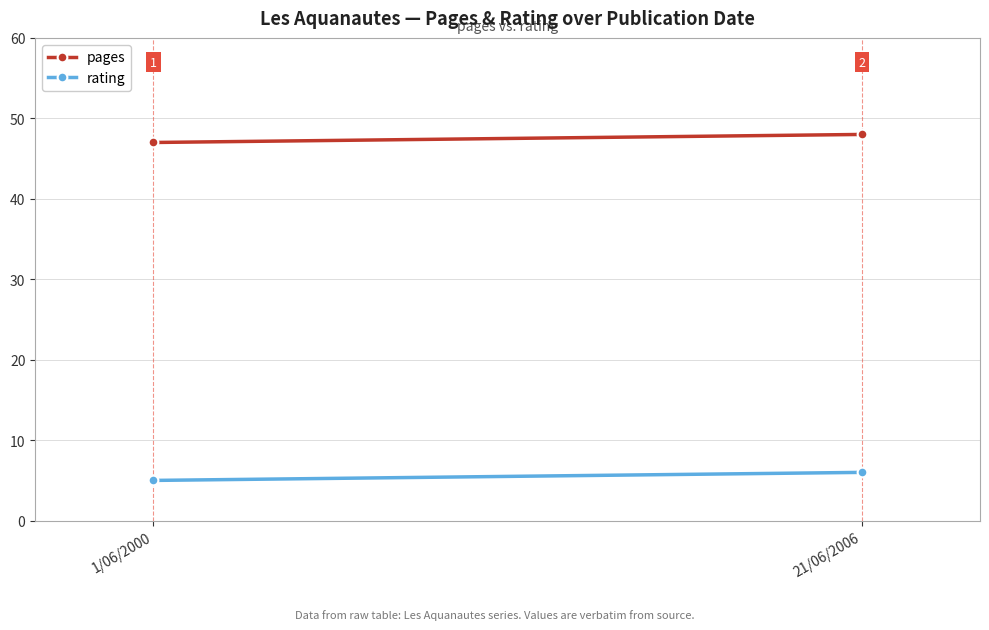

At how many categories does at least one series exceed 8?

2